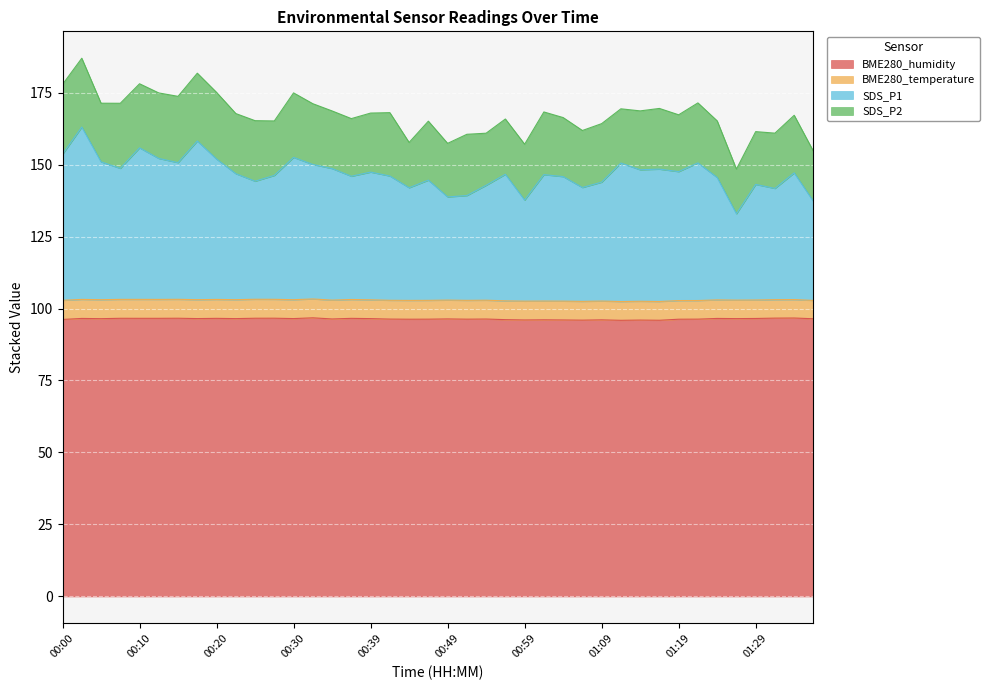

How many lines are shown in the chart?

4